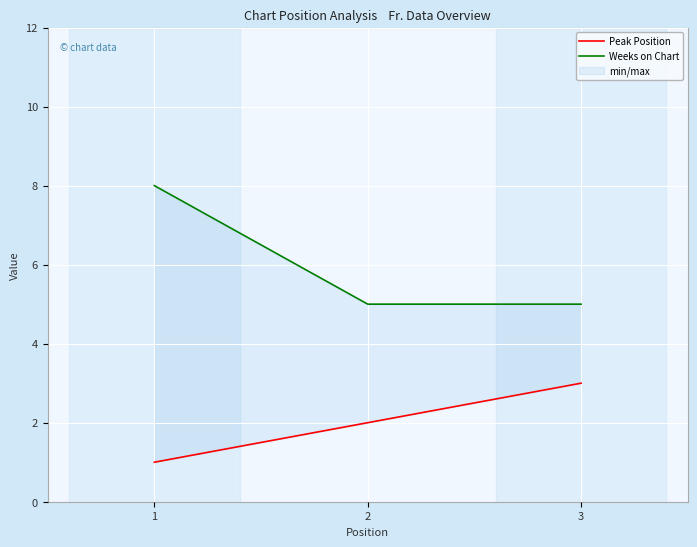

Is it true that Weeks on Chart equals 8 at 1?

True